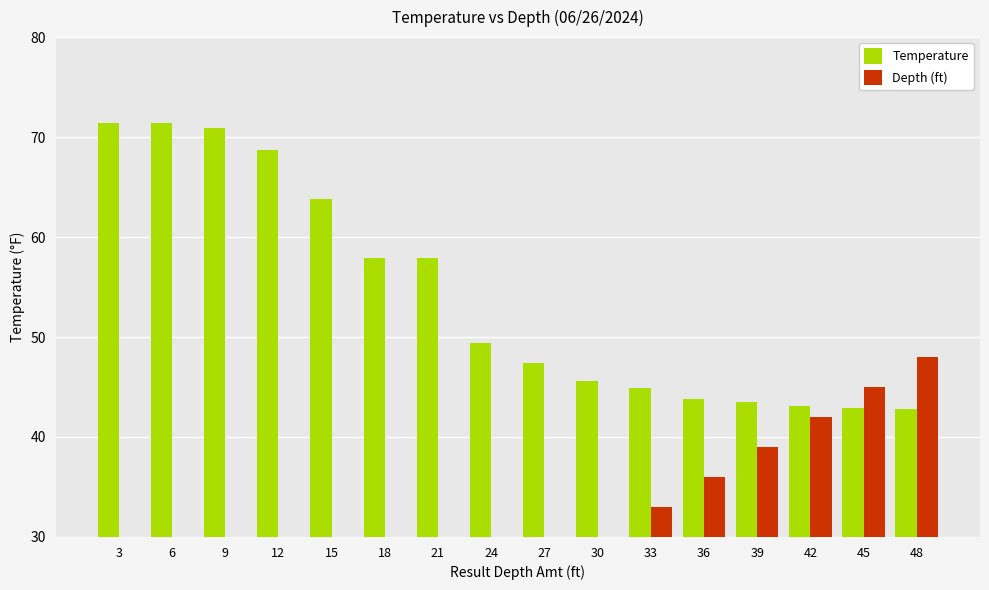

True or false: Depth (ft) has a value of 13.9 at 27.

False